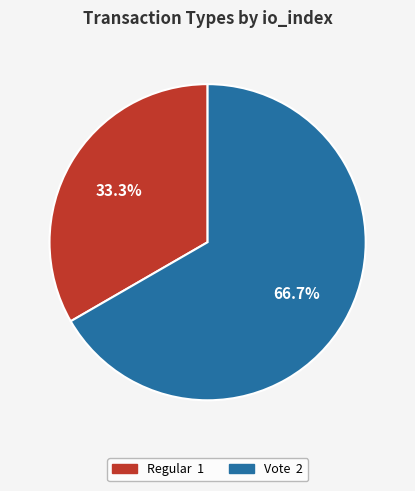

Is Regular the majority of the pie?

No